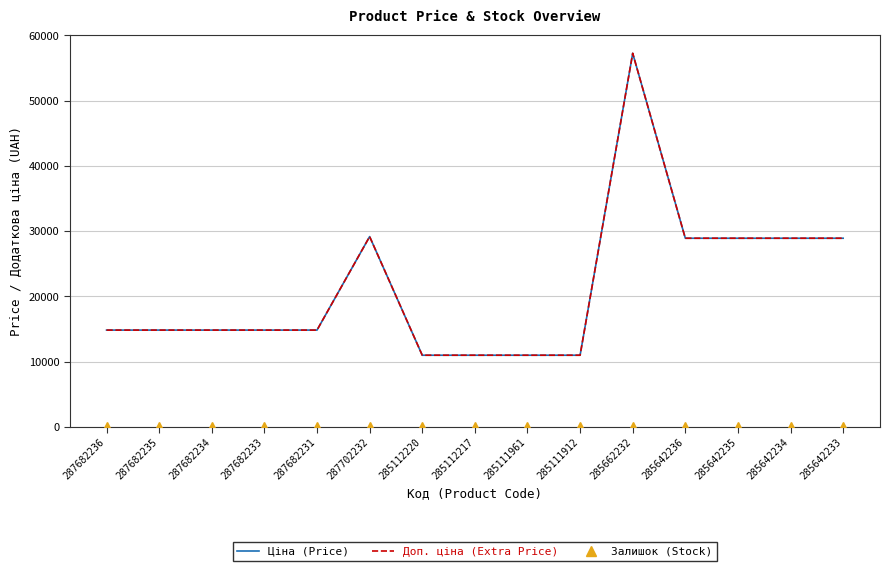

Which series has the widest spread of values?

Ціна (Price)